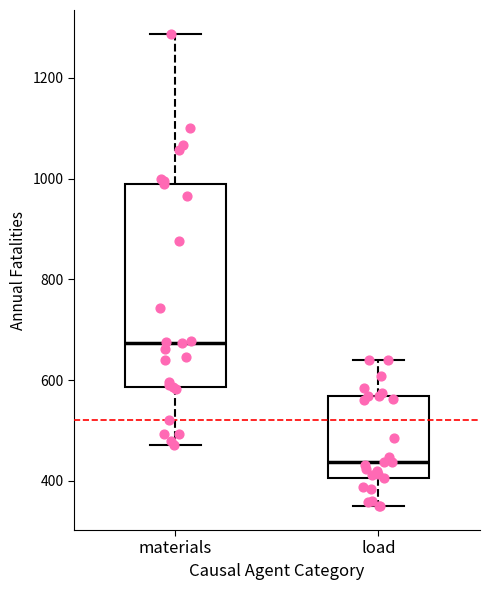

Where is the lower edge of the box for load on the y-axis? The values are not printed on the chart, so give them approximately, as read against the axis.

400